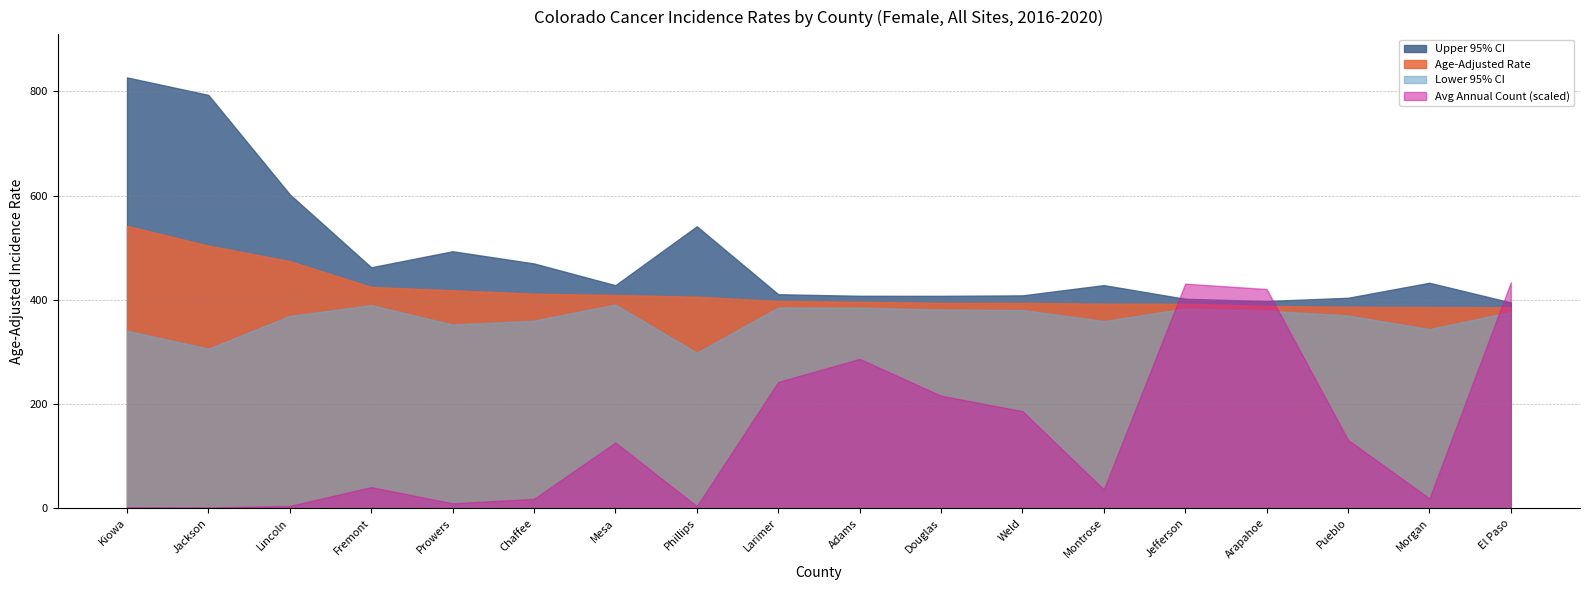

Which label corresponds to the smallest value in the chart?

Jackson